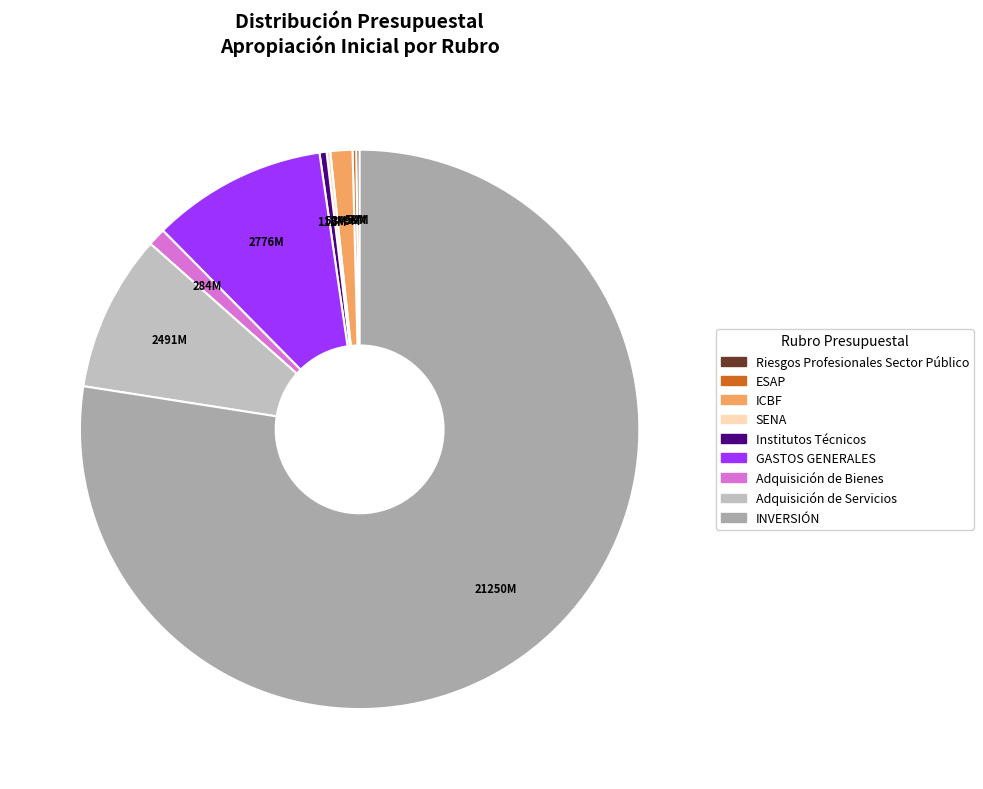

Is it true that Riesgos Profesionales Sector Público is 0% of the pie?

True